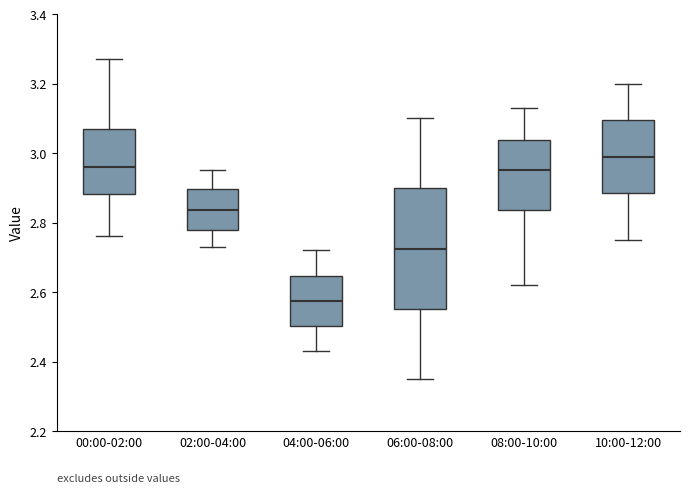

Which box is the tallest, from its lower edge to its upper edge?

06:00-08:00